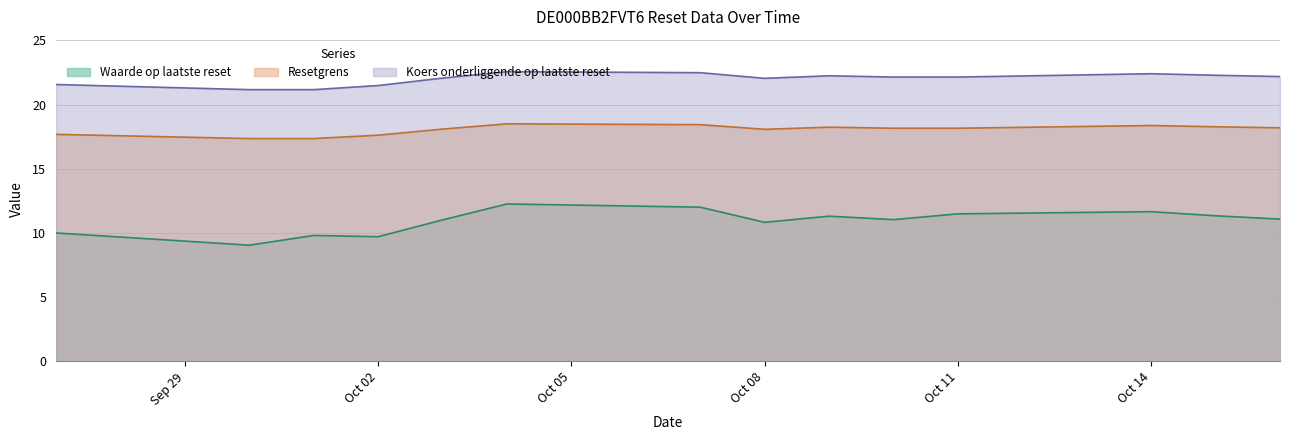

In Waarde op laatste reset, how many points are higher than both neighbors (excluding endpoints)?

4